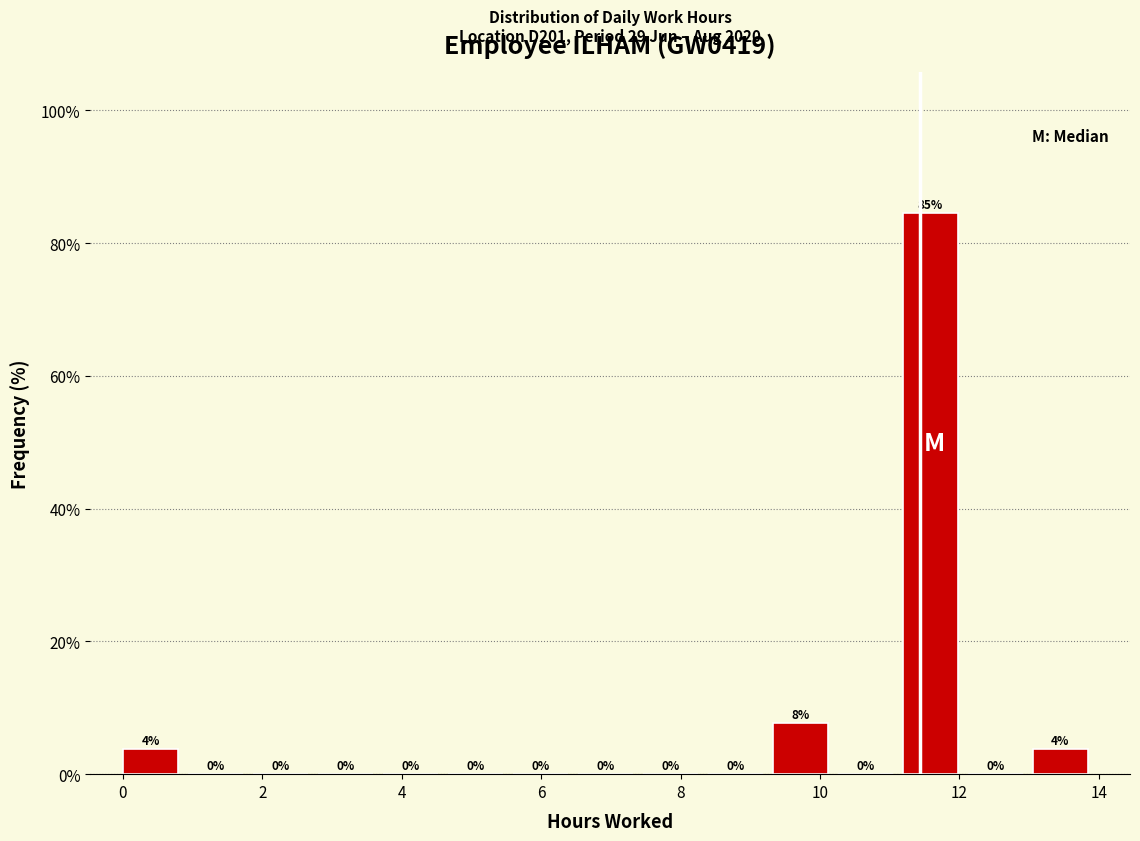

Over which range of the x-axis is the bar tallest?

11.2 to 12.2